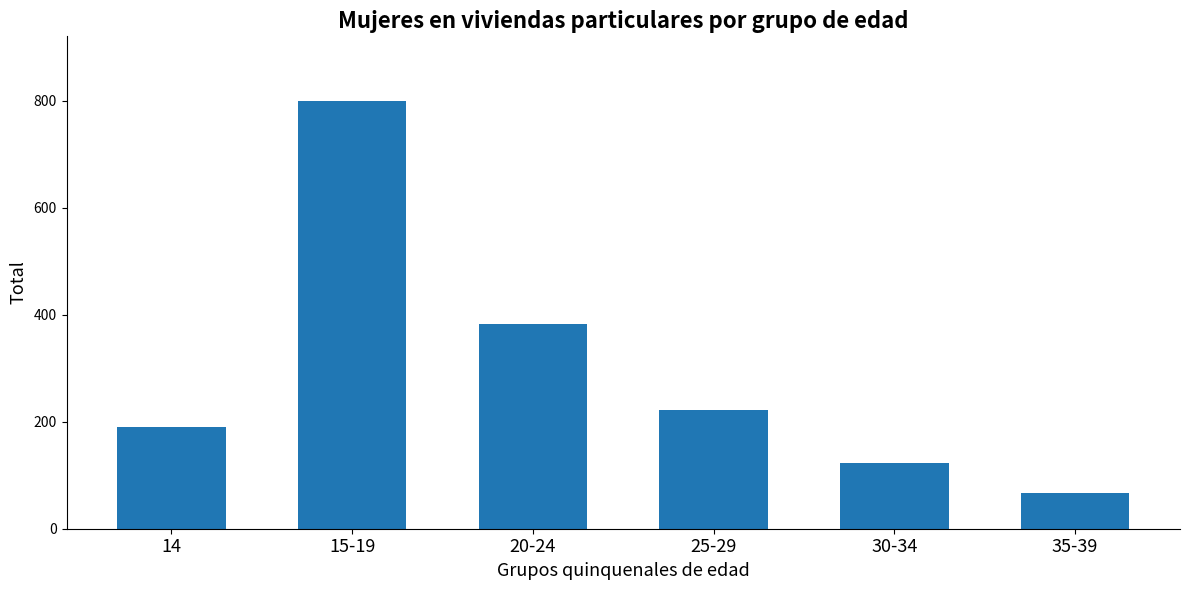

Reading left to right, transcribe all the data shown in this chart.

14=190	15-19=800	20-24=382	25-29=221	30-34=122	35-39=66